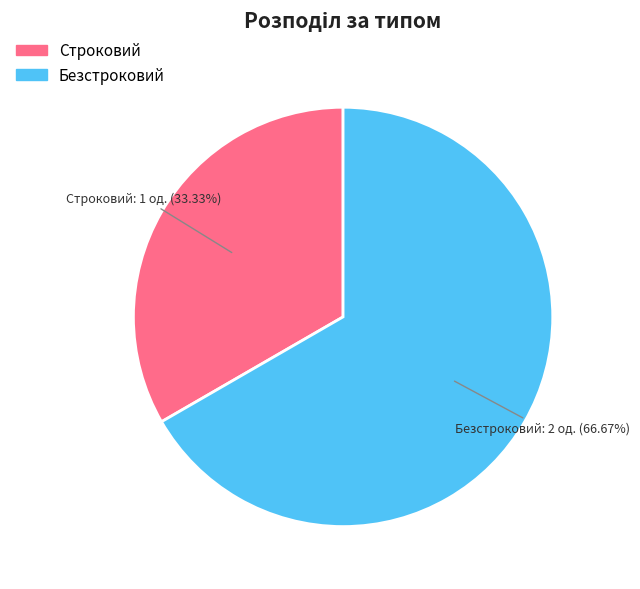

To the nearest percent, what is the difference between the largest and smallest slice percentages?

33%